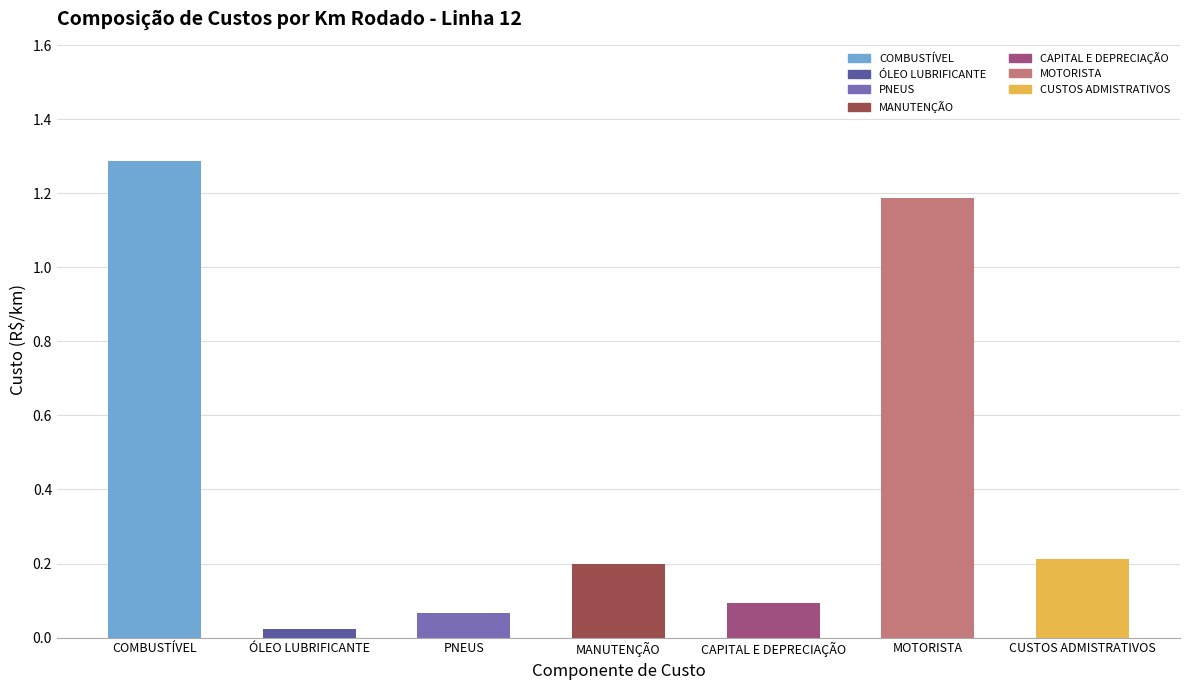

How many bars are there in total?

7